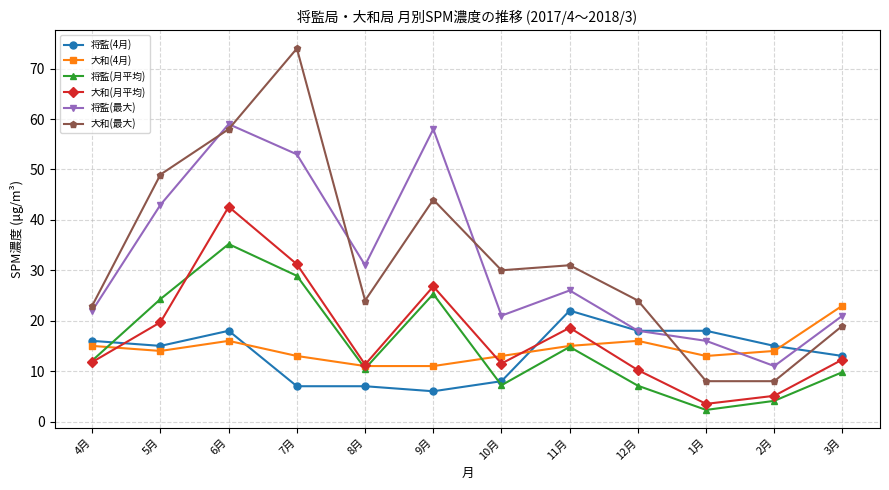

The value of 将監(最大) at 2月 is 15.0. True or false?

False